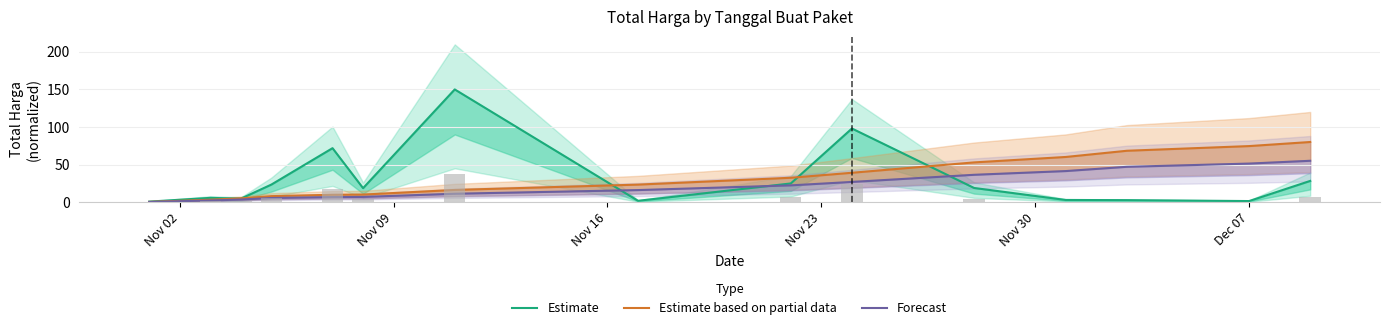

The value of Estimate based on partial data at Dec 07 is 74.6. True or false?

True